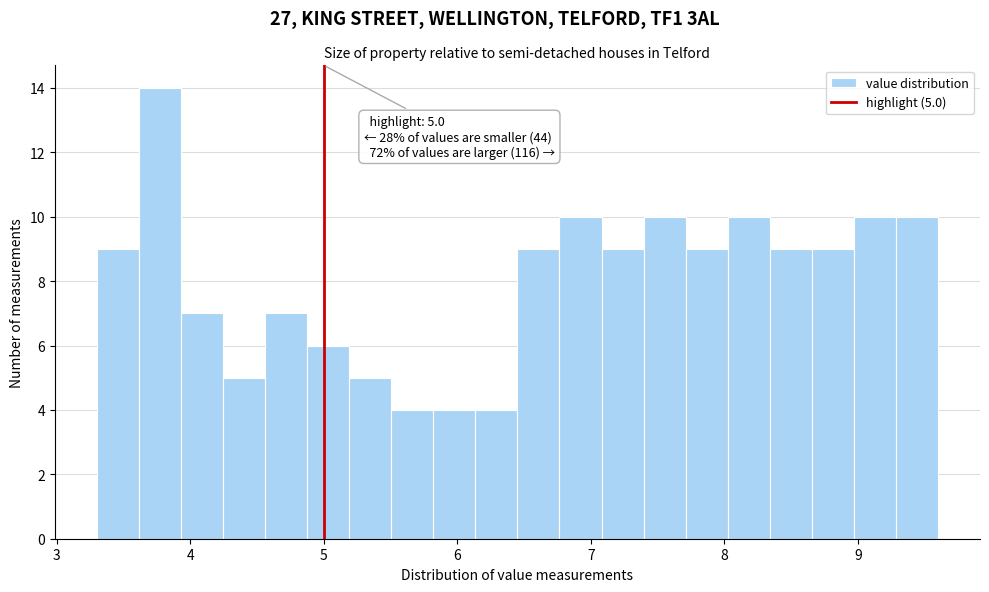

Read against the x-axis, roughly where is the centre of the tallest bar?

3.8